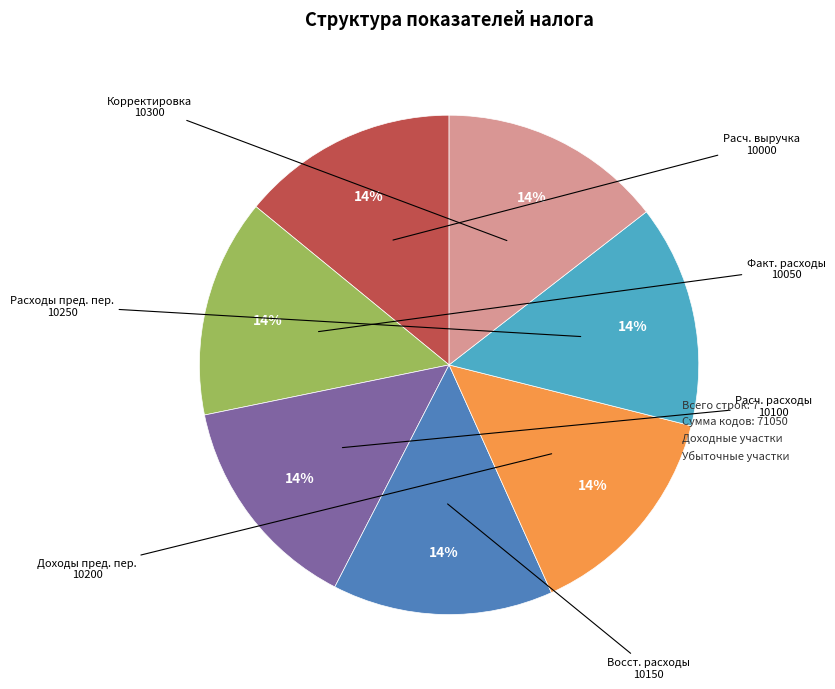

To the nearest percent, what is the average slice percentage?

14%